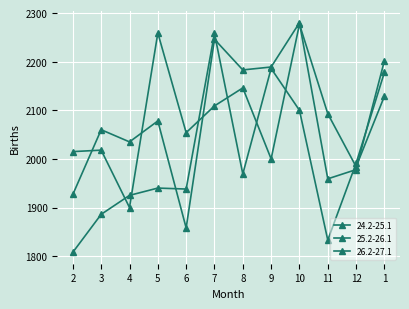

Which series changed the most between 3 and 12?

26.2-27.1